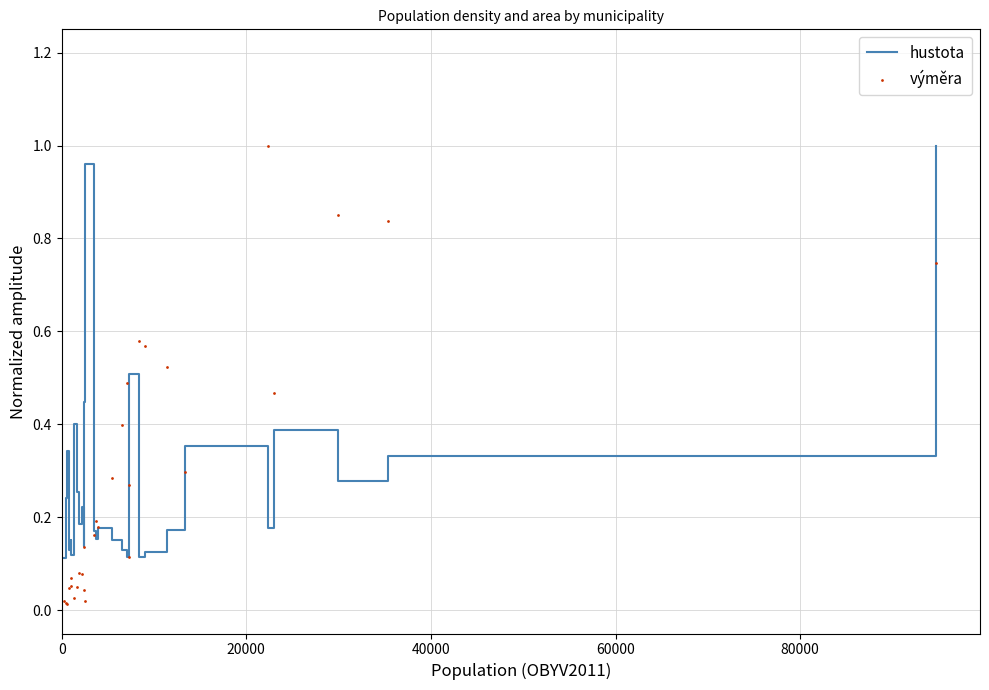

Which series has the largest total across all categories?

výměra